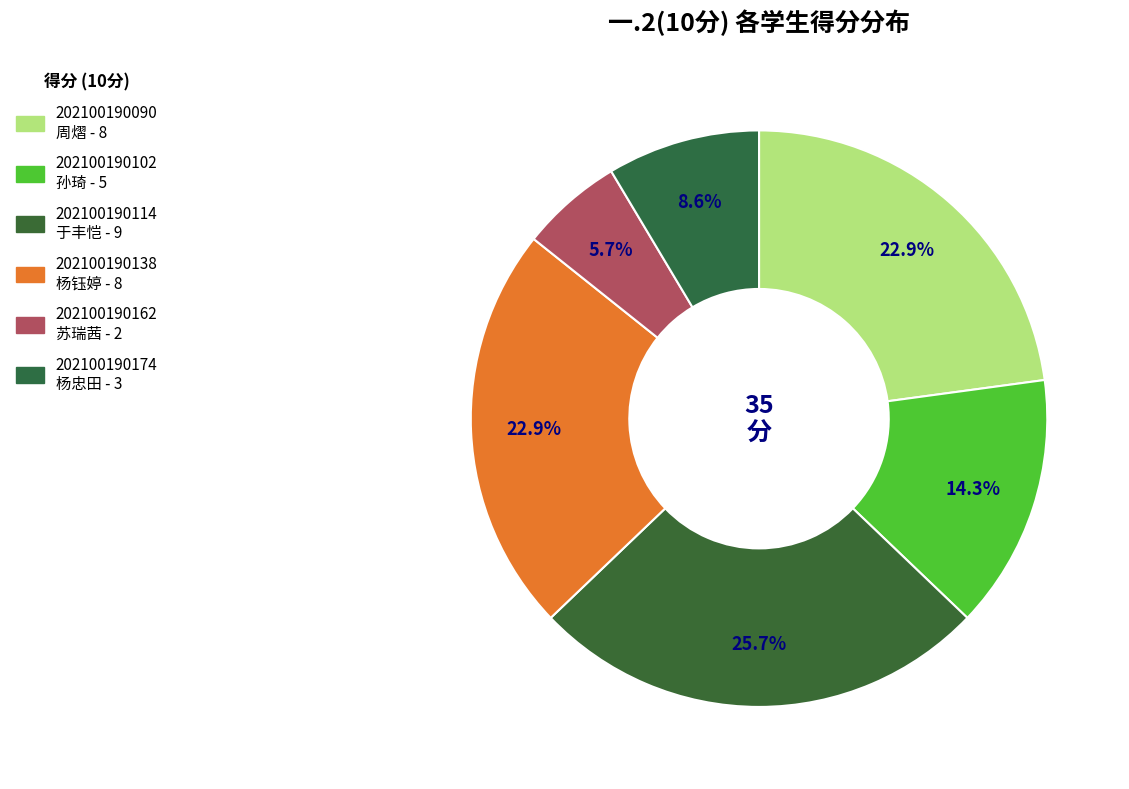

How many slices are in this pie chart?

6